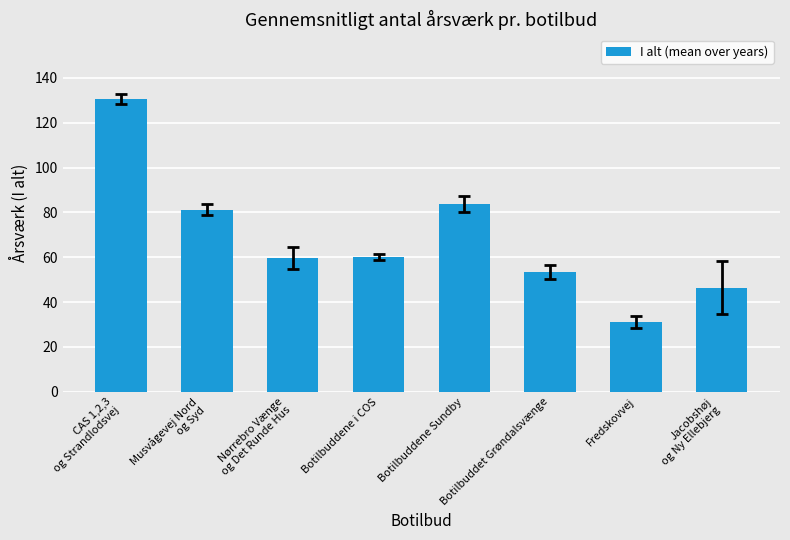

How many distinct data groups are displayed?

1